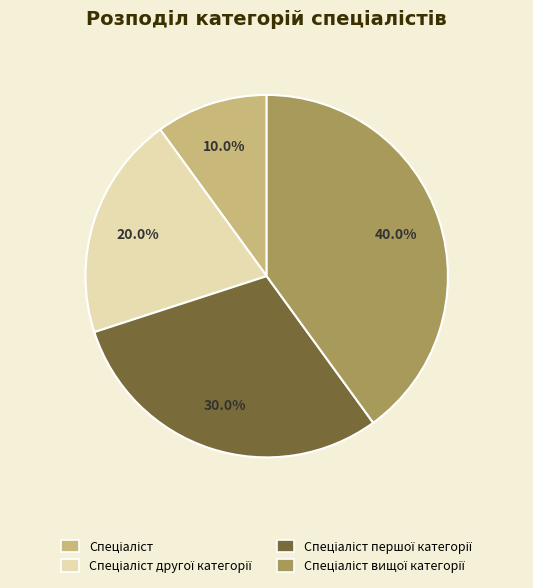

Is there any slice that represents more than half of the pie?

No